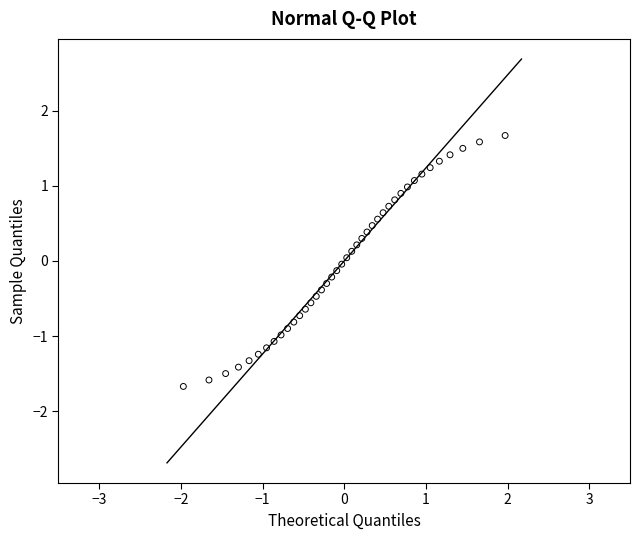

What is the range of X values (max minus min)?

3.9